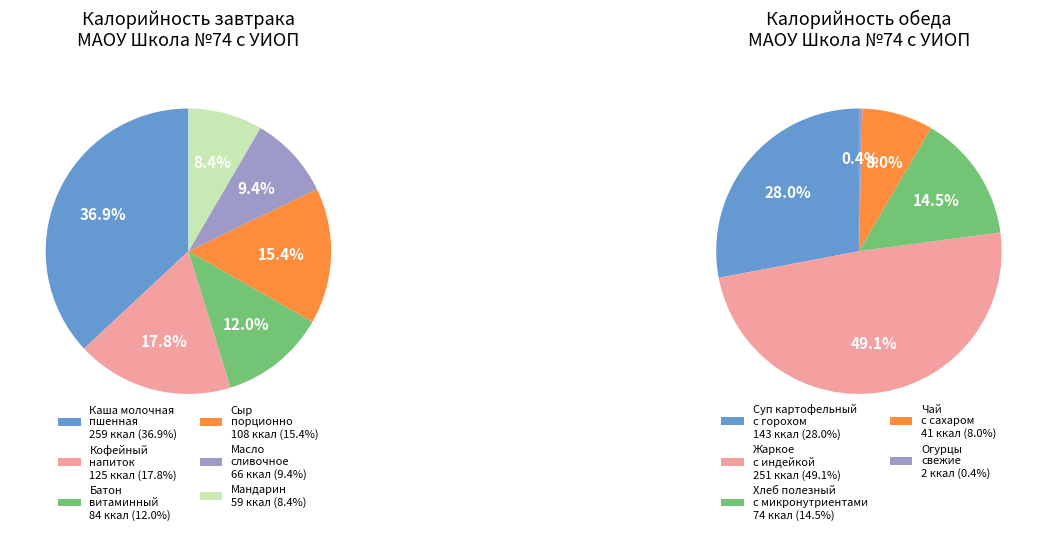

Rank the categories by value from highest to lowest.

Каша молочная пшенная с маслом, Жаркое с индейкой, Суп картофельный с горохом, Кофейный напиток витаминизированный, Сыр порционно, Батон витаминный с микронутриентами, Хлеб полезный с микронутриентами, Масло сливочное, Мандарин, Чай с сахаром, Огурцы свежие